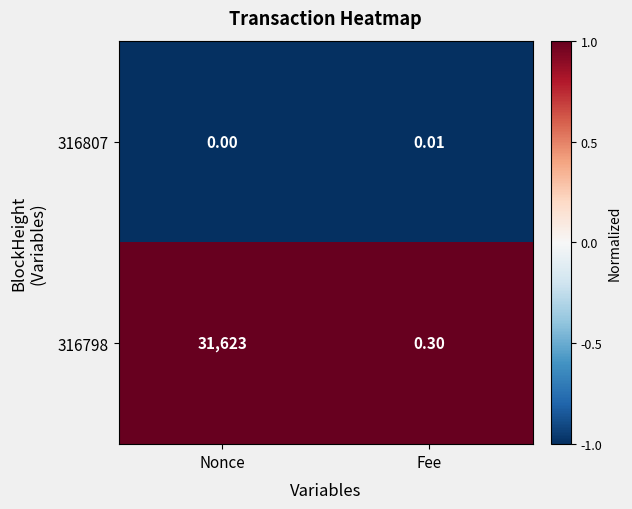

Which series has the largest total across all categories?

316798